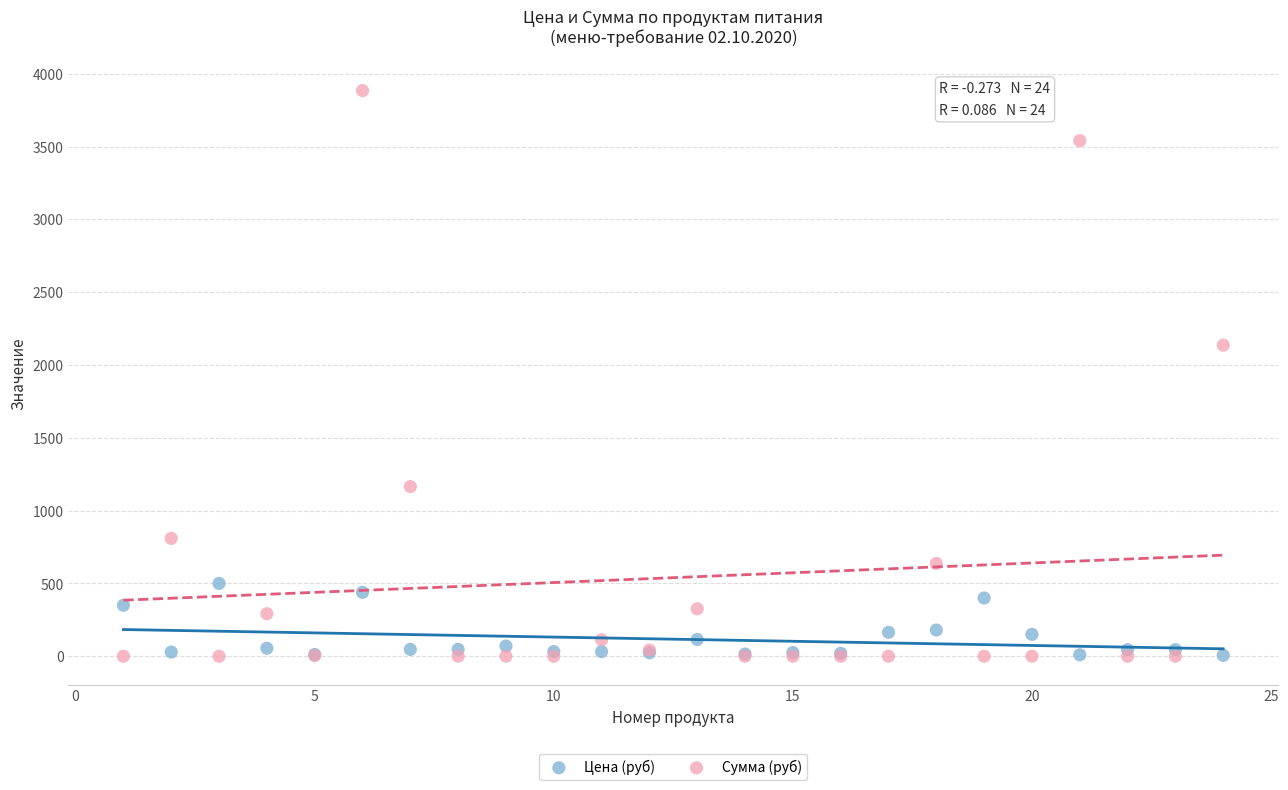

Which series has the widest spread of Y values?

Сумма (руб)